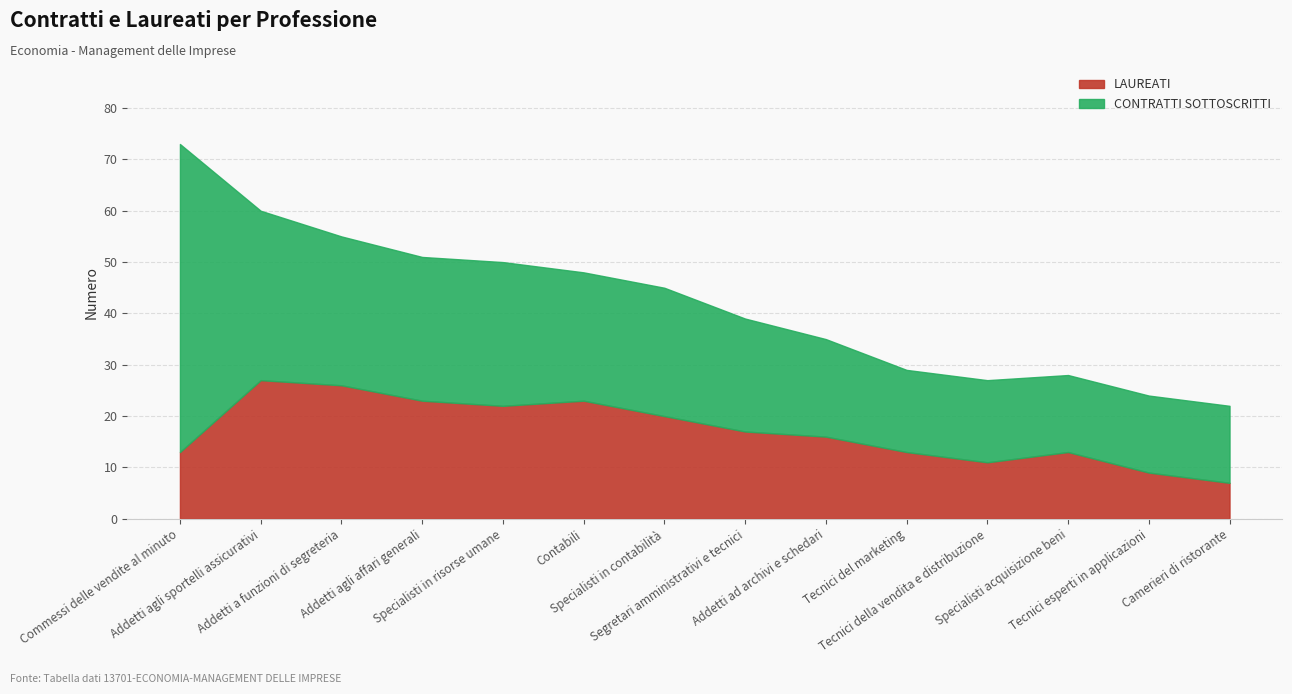

What is the label of the 3rd point from the right?

Specialisti acquisizione beni